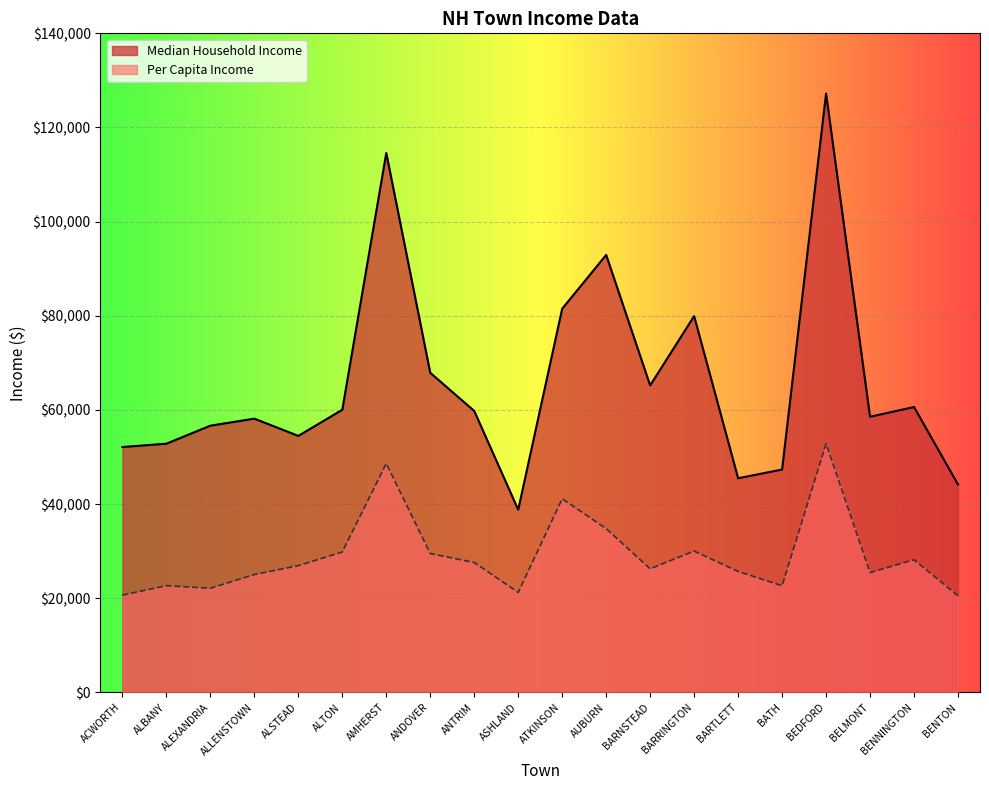

Which series has the largest total across all categories?

Median Household Income